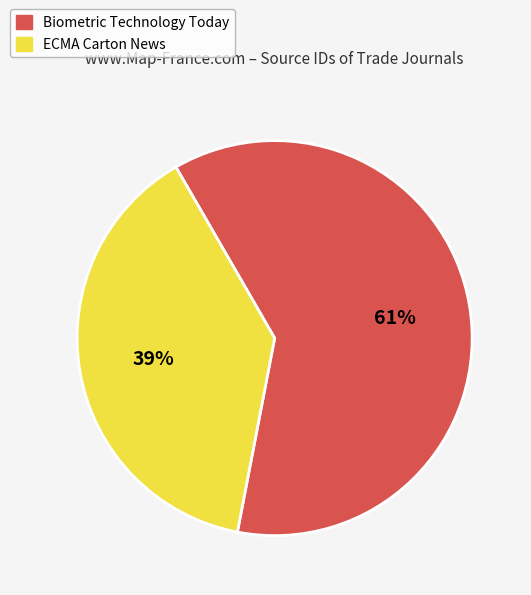

What is the smallest slice in the pie chart?

ECMA Carton News